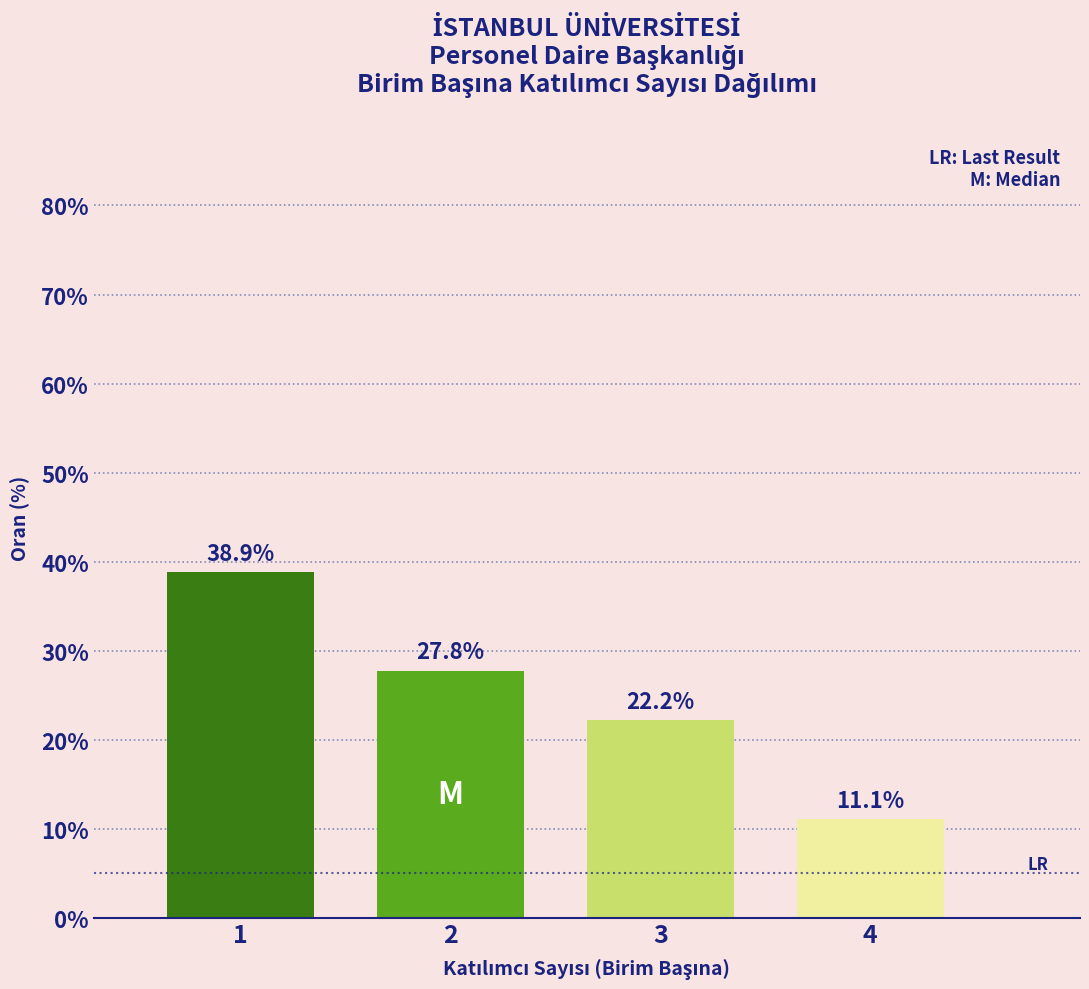

Reading left to right, transcribe all the data shown in this chart.

38.9	27.8	22.2	11.1